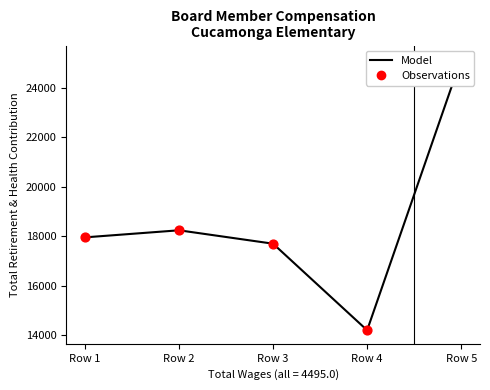

What is the change in value from Row 1 to Row 5?

+7204